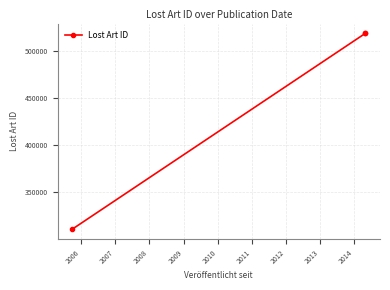

Reading right to left, extract all data points from this chart.

518624	518655	310434